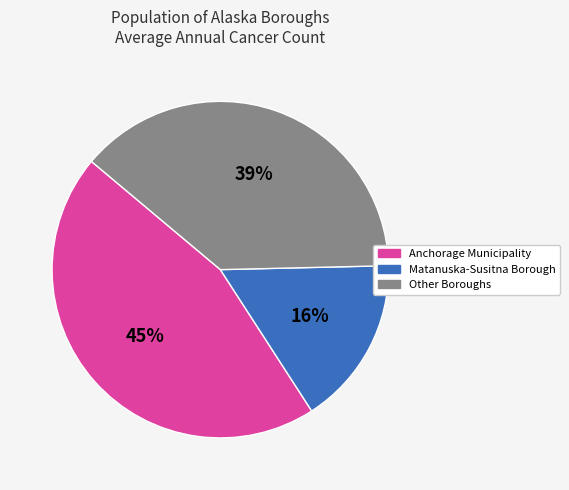

To the nearest percent, what is the average slice percentage?

33%